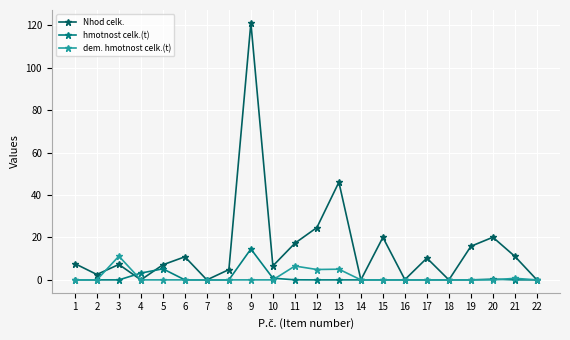

What is the approximate value of Nhod celk. at 11?

17.3